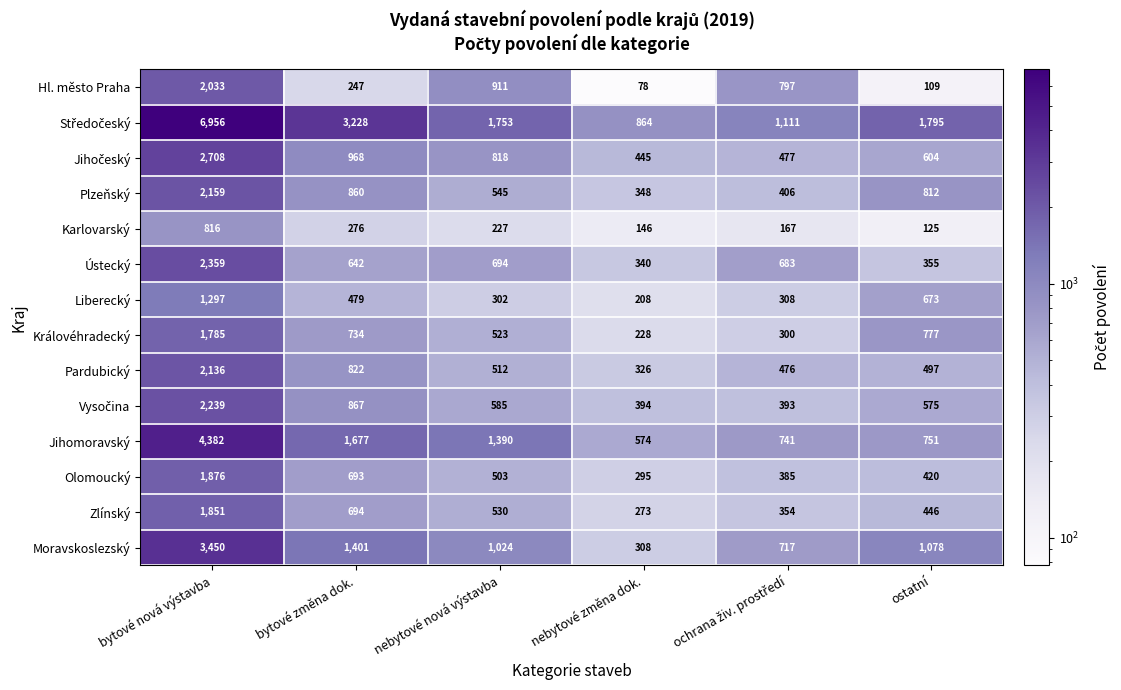

Is the value of Olomoucký at bytové změna dok. greater than the value of Liberecký at nebytové nová výstavba?

Yes